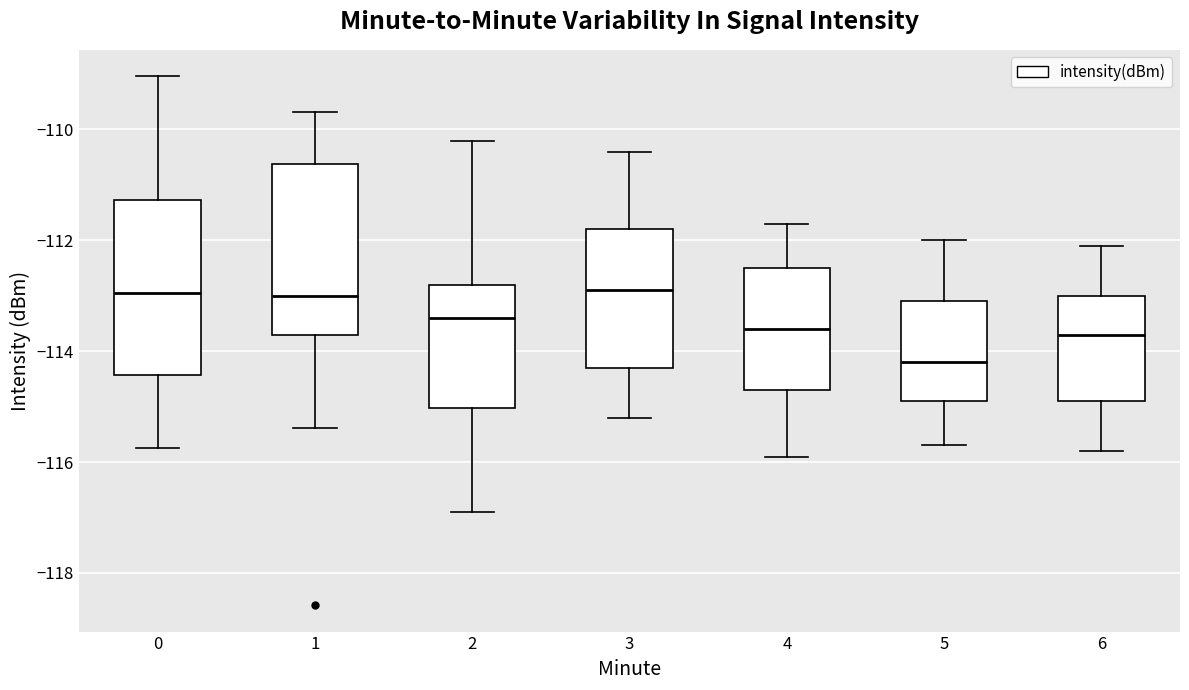

Reading left to right, read every box against the y-axis: the position of its median line, the range the box covers, and the ends of its whiskers. The values are not printed on the chart, so give them approximately, as read against the axis.

0: median -113.0, box -114.4 to -111.2, whiskers -115.8 to -109.0
1: median -113.0, box -113.6 to -110.6, whiskers -115.4 to -109.6
2: median -113.4, box -115.0 to -112.8, whiskers -116.8 to -110.2
3: median -112.8, box -114.2 to -111.8, whiskers -115.2 to -110.4
4: median -113.6, box -114.6 to -112.4, whiskers -115.8 to -111.6
5: median -114.2, box -114.8 to -113.0, whiskers -115.6 to -112.0
6: median -113.6, box -114.8 to -113.0, whiskers -115.8 to -112.0